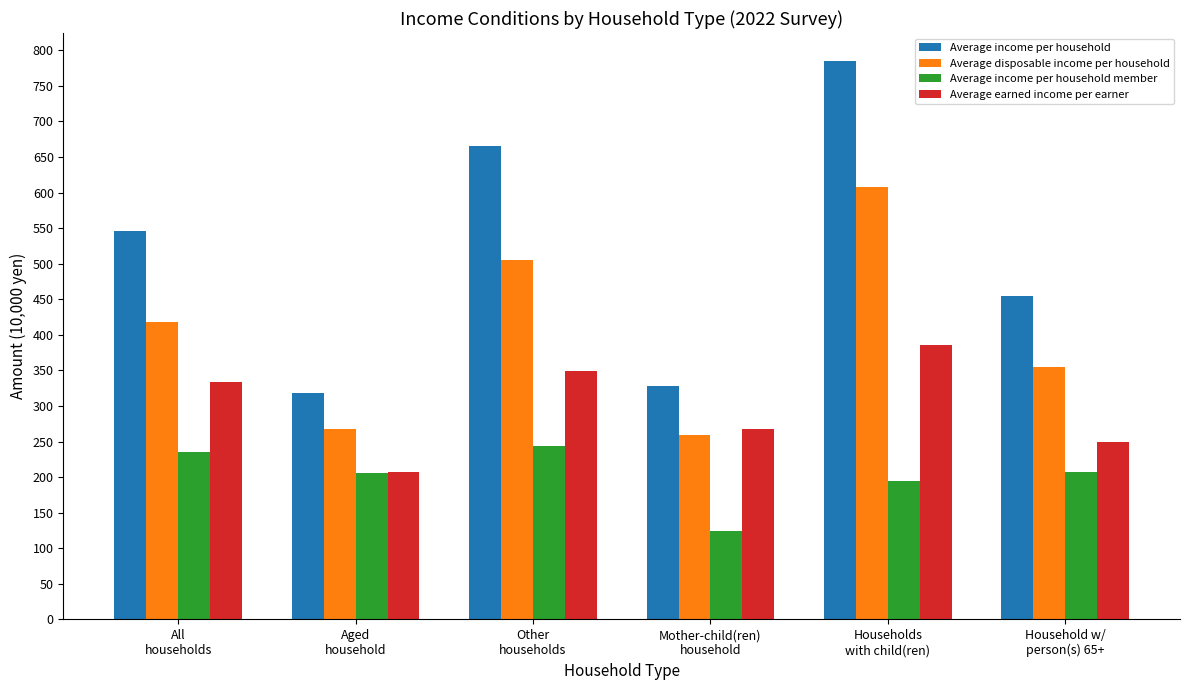

What is the minimum value for Average income per household member?

123.7